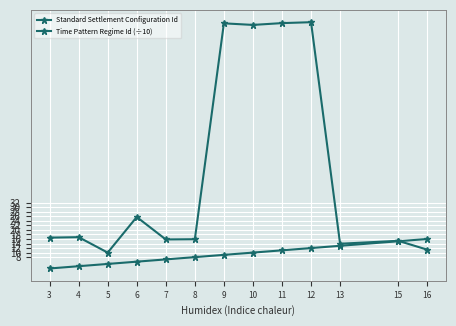

Is this an area chart (filled region under the line)?

No